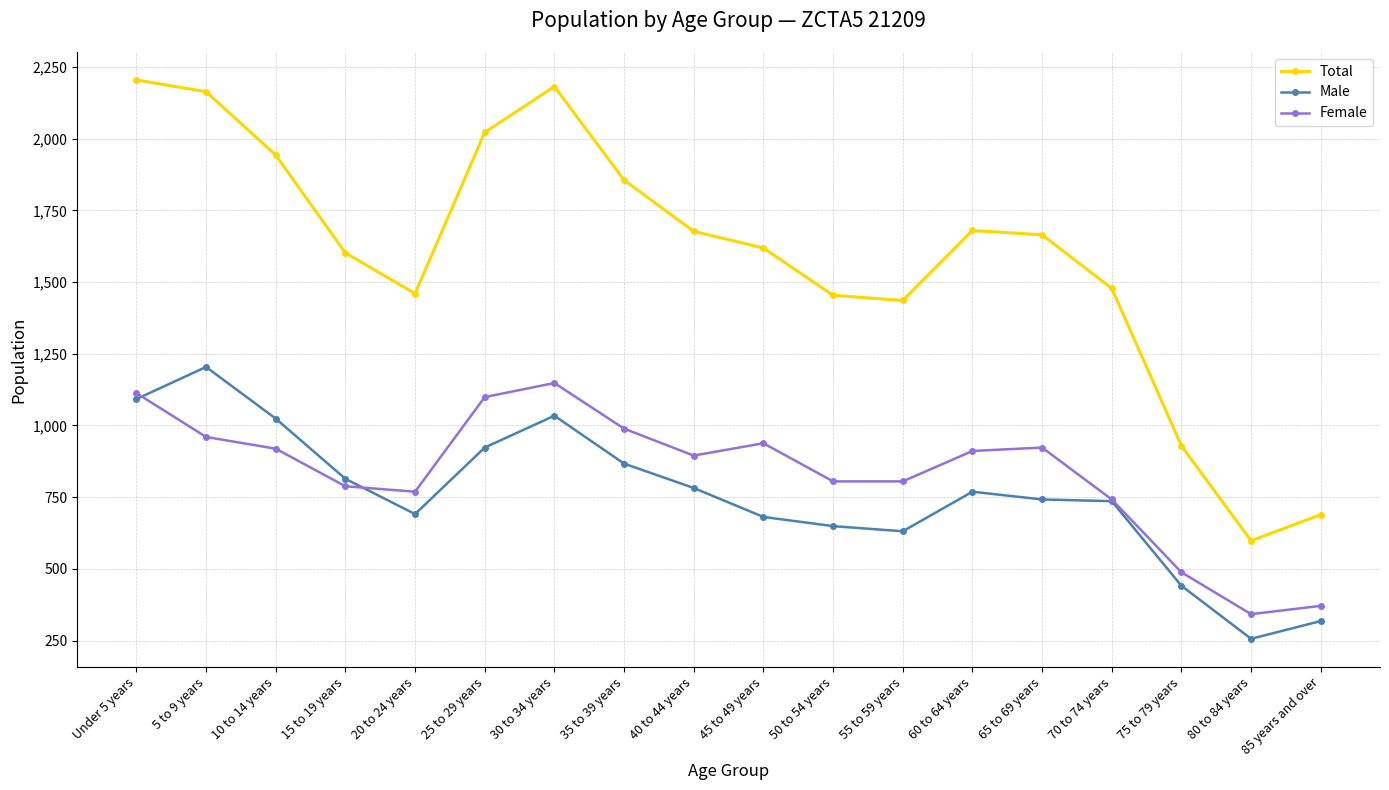

How many lines are shown in the chart?

3